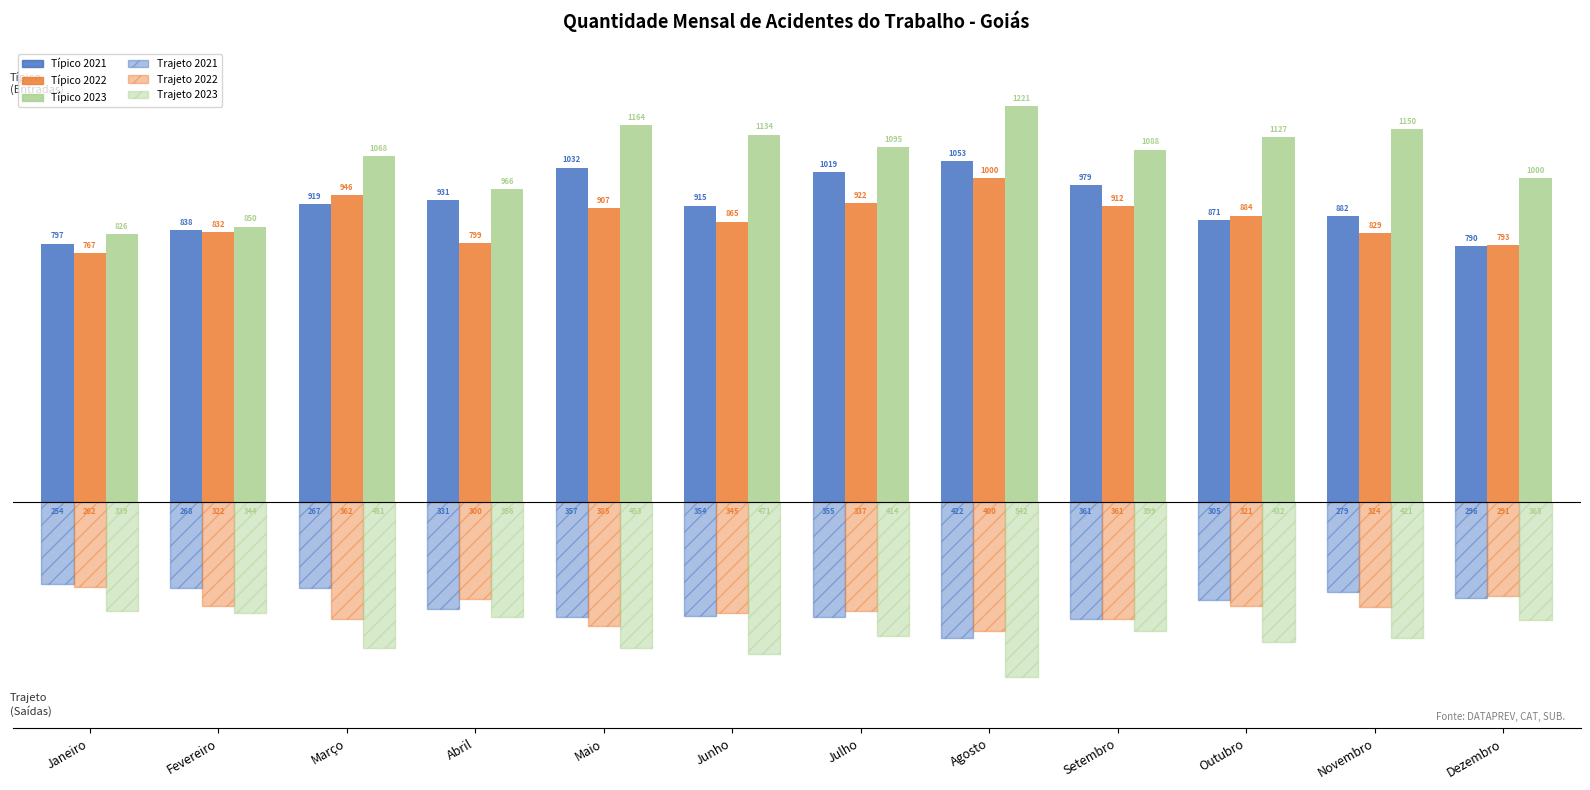

Between Agosto and Maio, which is larger?

Agosto